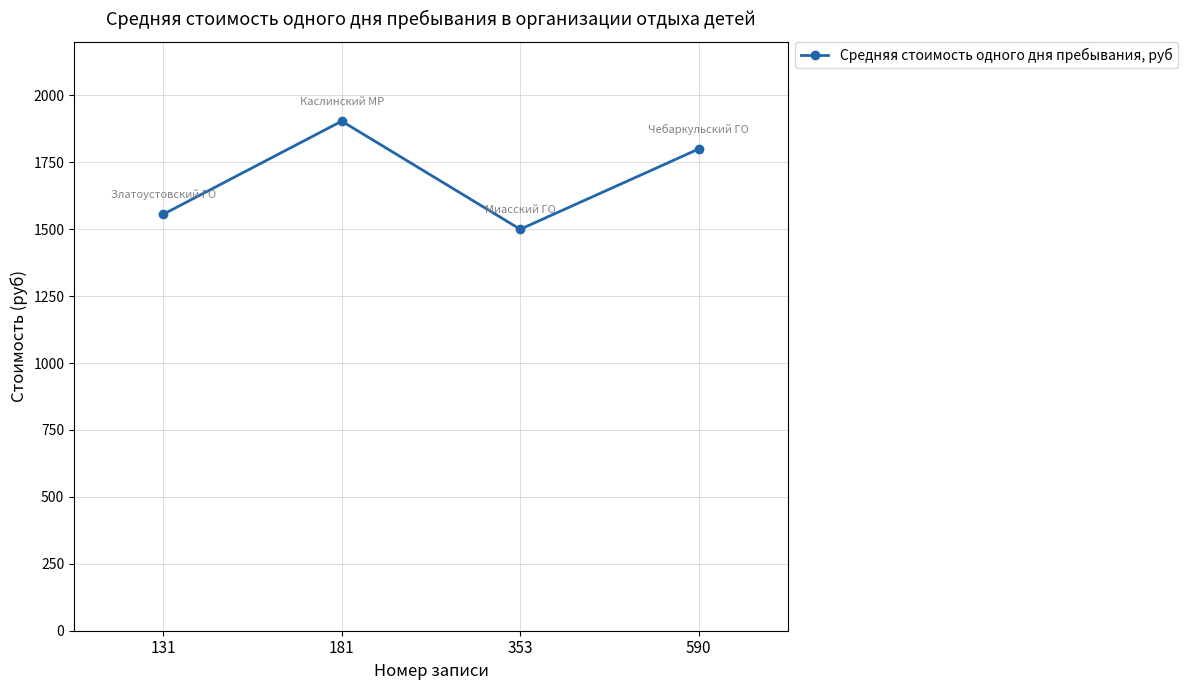

Count the number of data series in this chart.

1